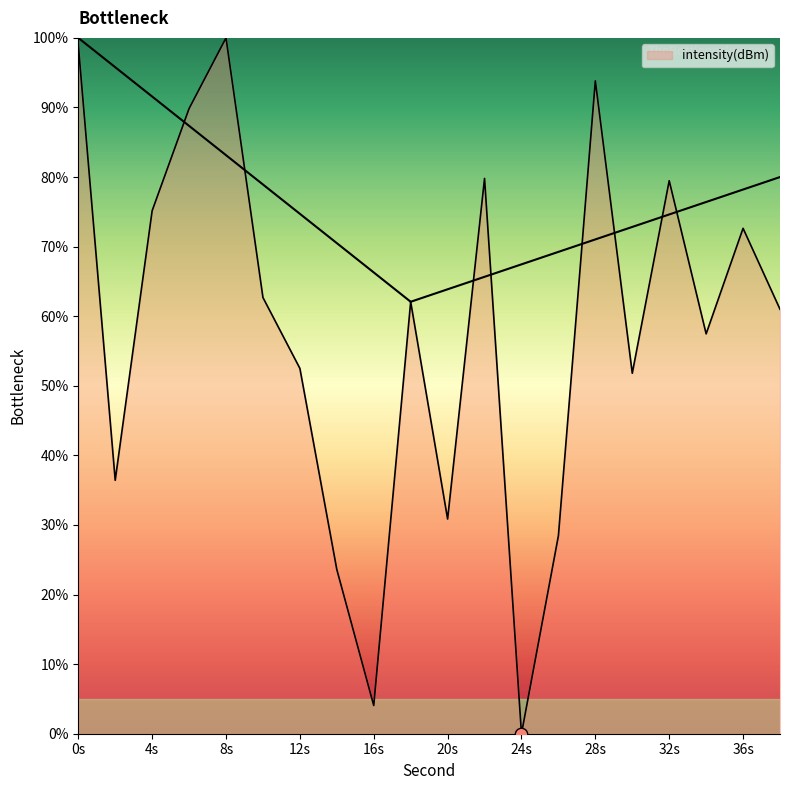

Which has a higher value, 38 or 24?

38